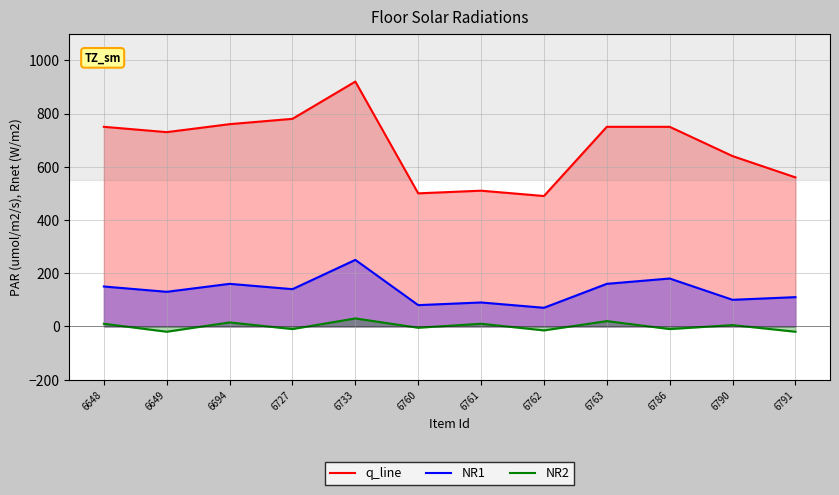

Reading right to left, transcribe all the data shown in this chart.

q_line: 560	640	750	750	490	510	500	920	780	760	730	750
NR1: 110	100	180	160	70	90	80	250	140	160	130	150
NR2: -20	5	-10	20	-15	10	-5	30	-10	15	-20	10